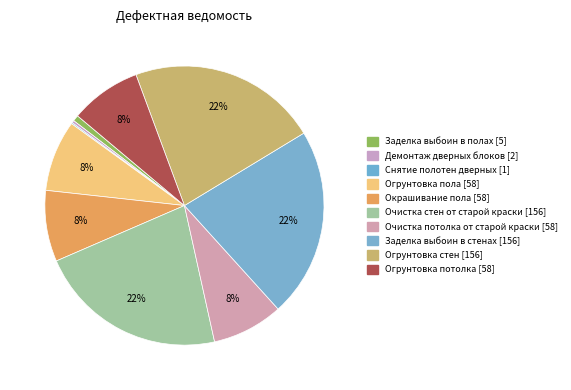

The Огрунтовка потолка slice represents 1% of the pie. True or false?

False